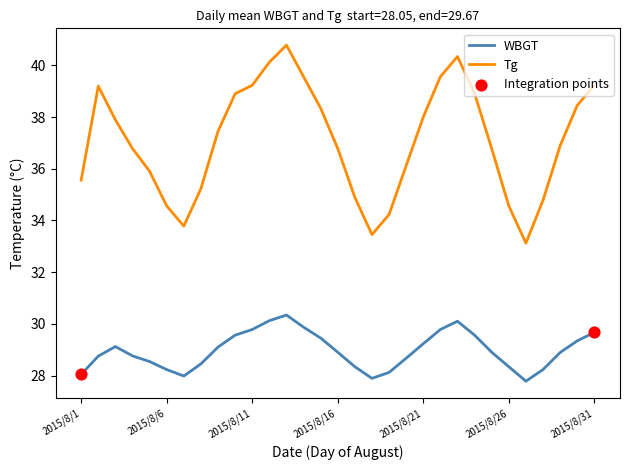

Which series has the widest spread of values?

Tg